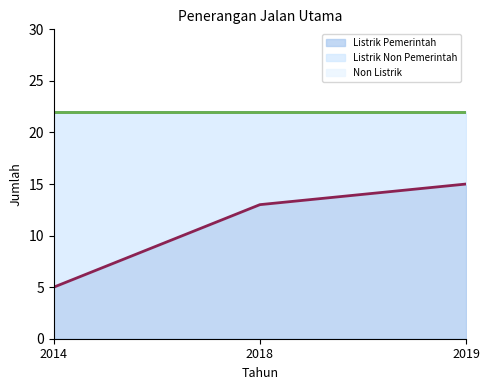

At which label is Listrik Non Pemerintah closest to 12?

2018